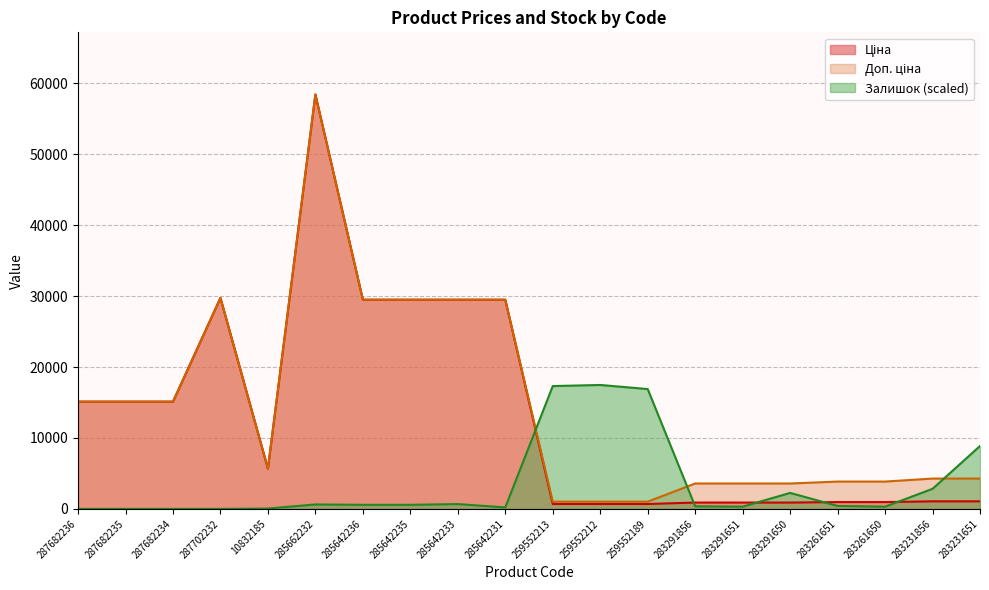

In Доп. ціна, how many points are lower than both neighbors (excluding endpoints)?

1